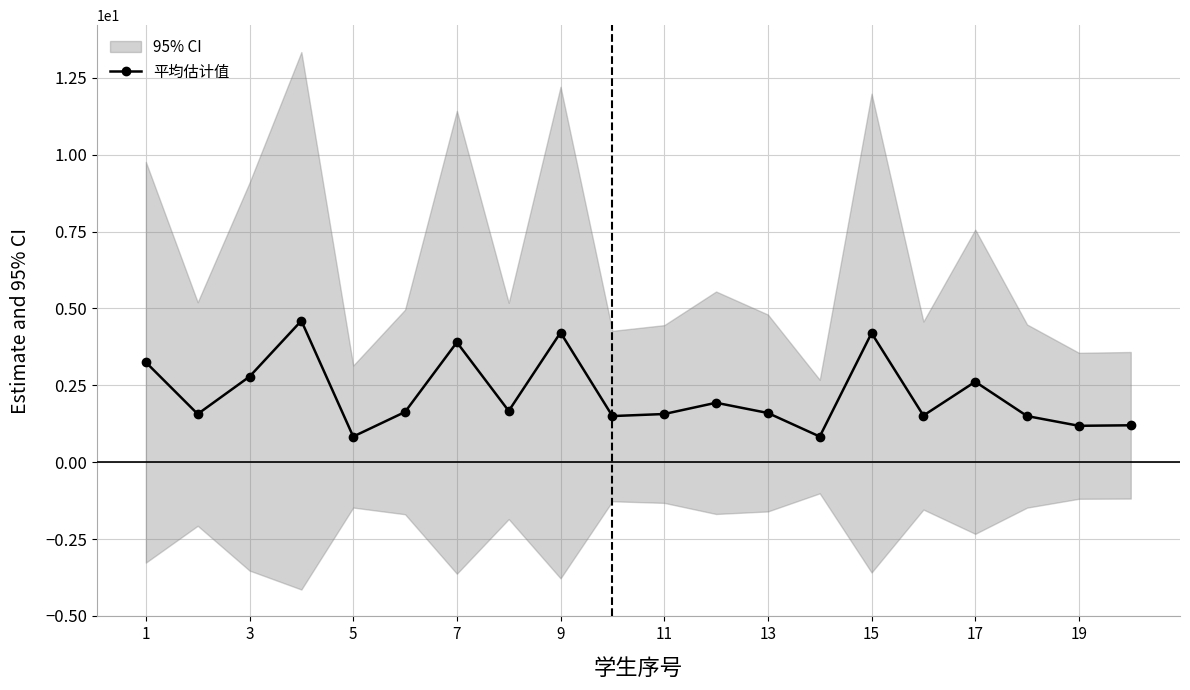

True or false: 平均估计值 has more than 1 interior local peaks.

True